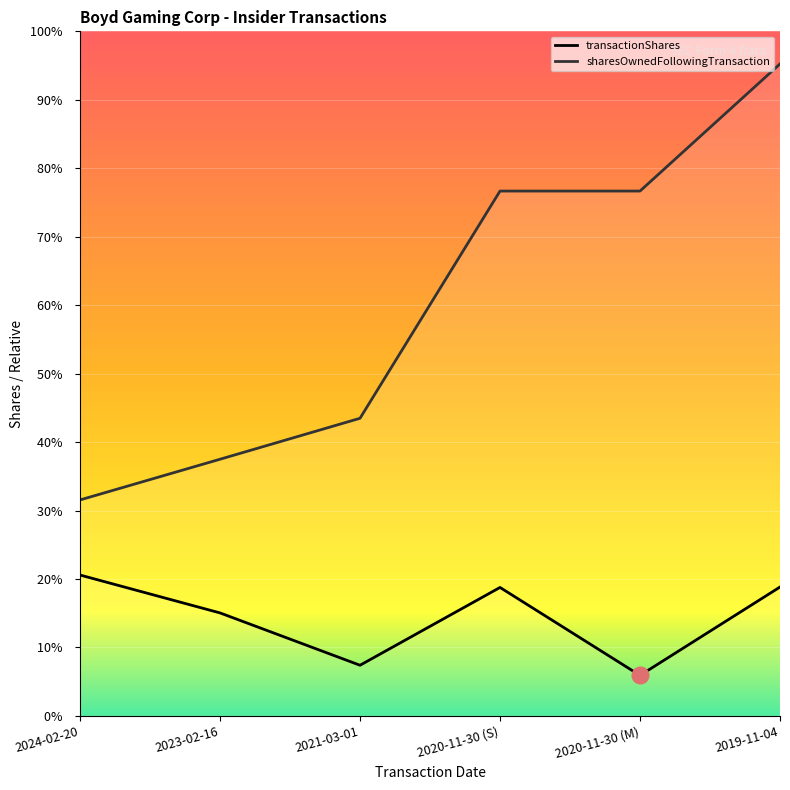

Count the number of categories in the chart.

6